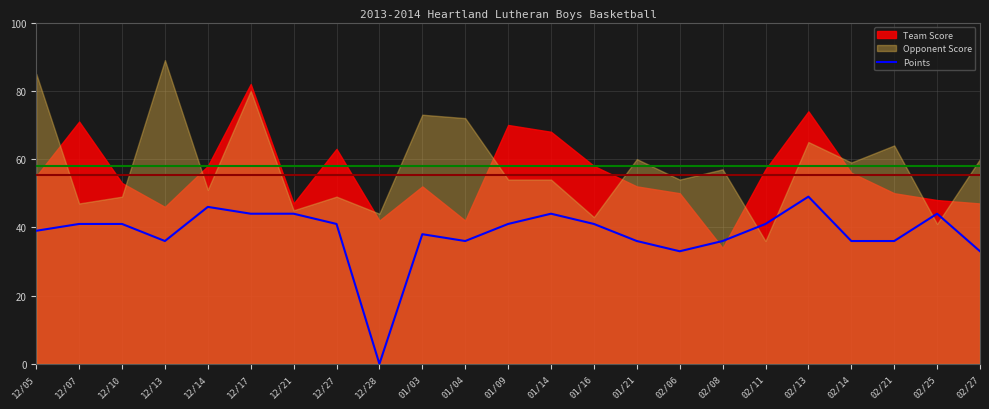

What position from the left is 12/28?

9